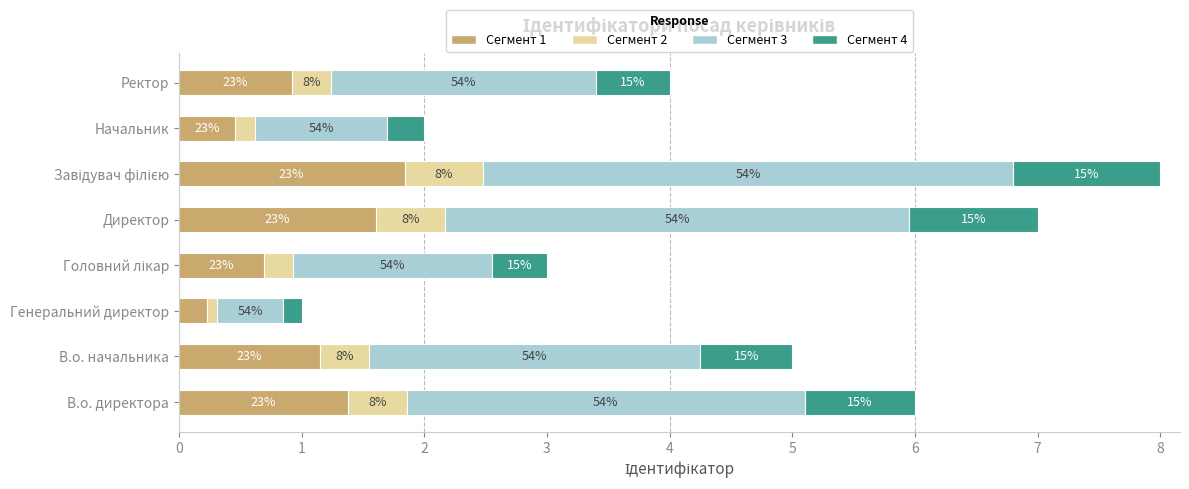

What are all the series names shown in the legend?

Сегмент 1, Сегмент 2, Сегмент 3, Сегмент 4